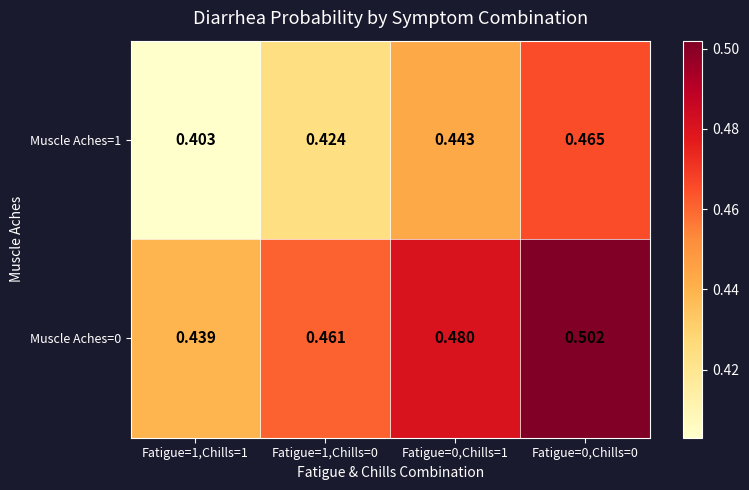

Is the value of Muscle Aches=1 at Fatigue=0,Chills=1 greater than the value of Muscle Aches=0 at Fatigue=0,Chills=0?

No